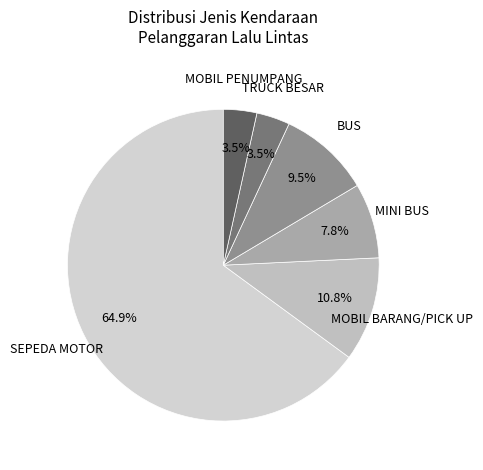

Which category accounts for the majority?

SEPEDA MOTOR